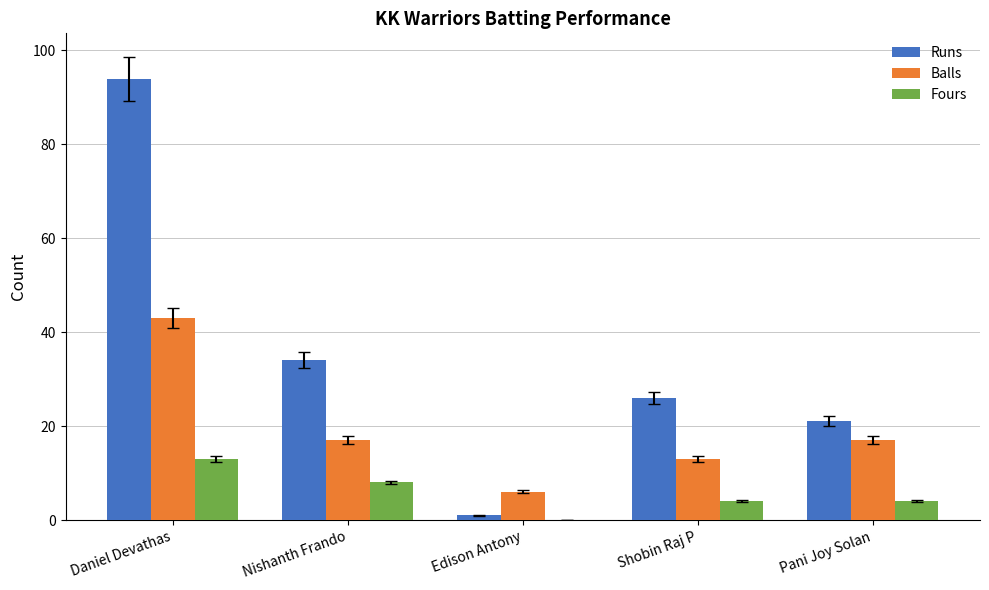

Which series has the largest range (max minus min)?

Runs